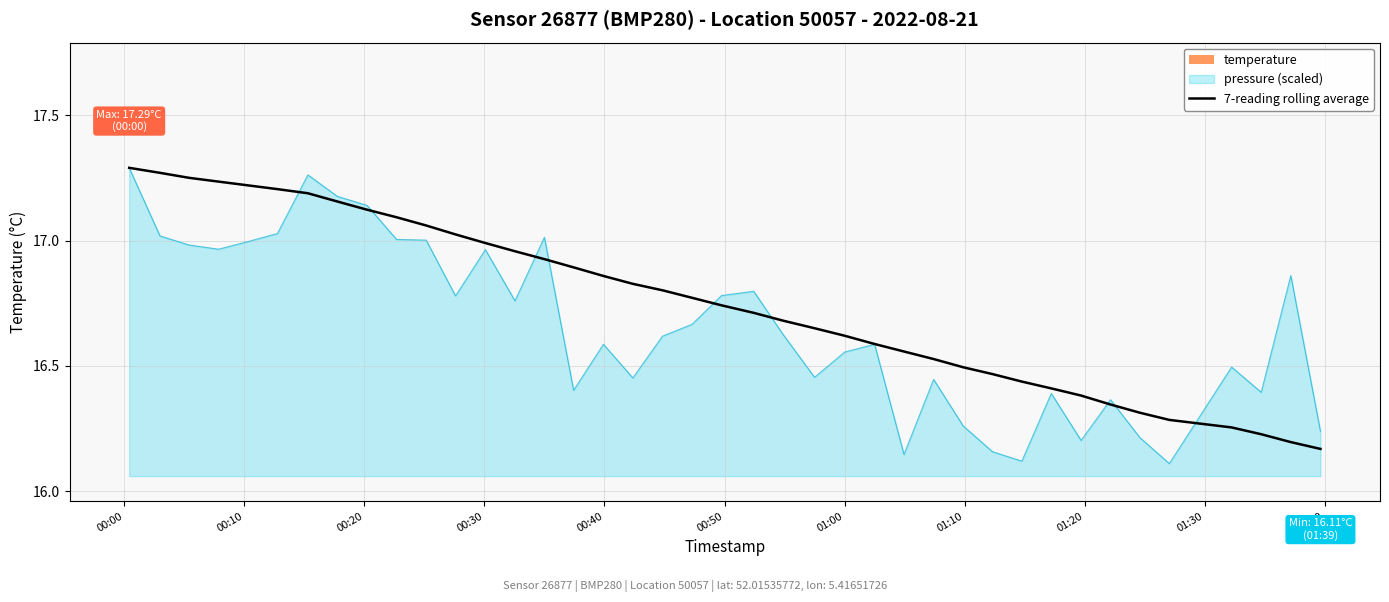

True or false: the data has more than 2 interior local peaks.

False